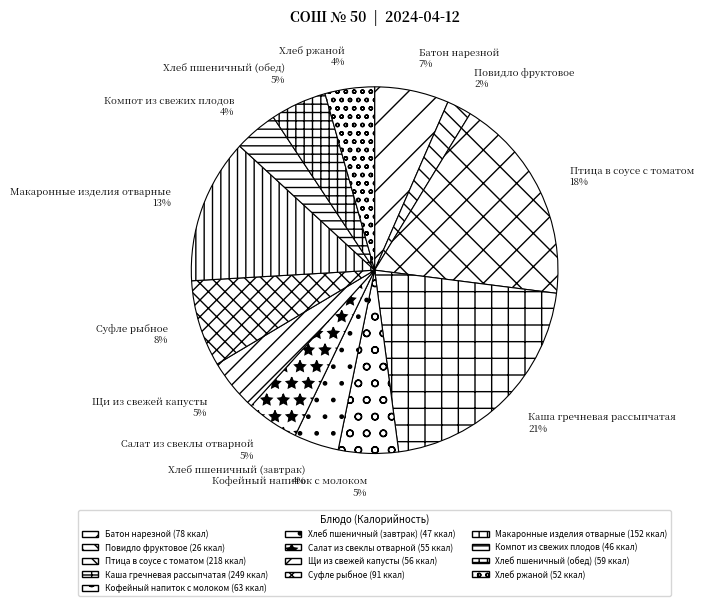

True or false: Батон нарезной accounts for 1% of the total.

False